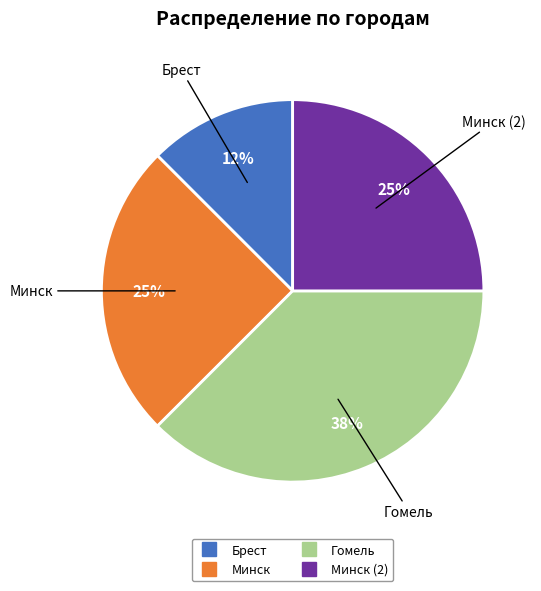

How many slices are in this pie chart?

4